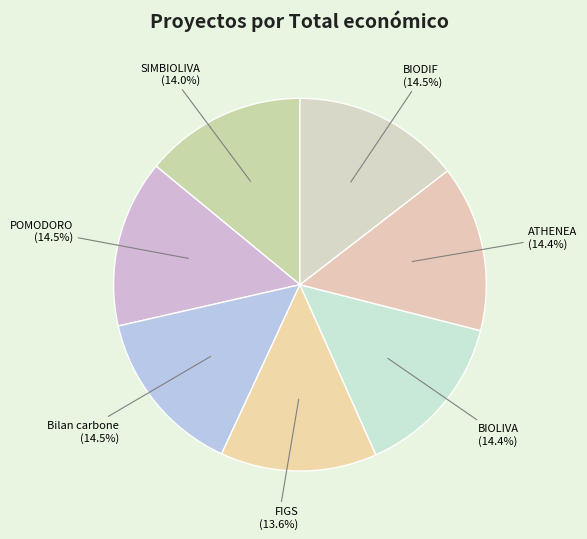

What is the ratio of the value at ATHENEA to the value at Bilan carbone?

1.0